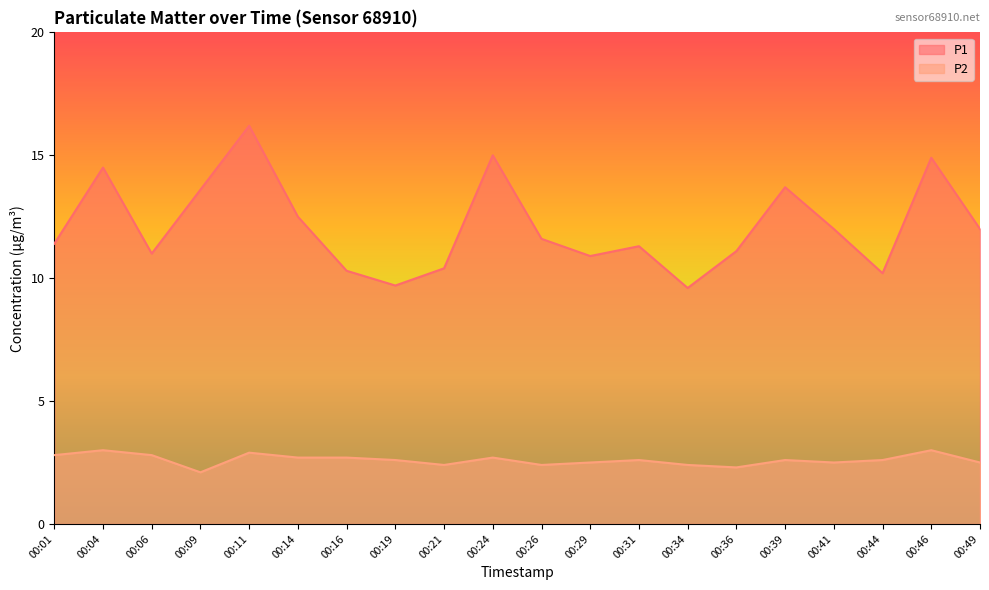

Reading left to right, transcribe all the data shown in this chart.

P1: 11.4	14.5	11.0	13.6	16.2	12.5	10.3	9.7	10.4	15.0	11.6	10.9	11.3	9.6	11.1	13.7	12.0	10.2	14.9	12.0
P2: 2.8	3.0	2.8	2.1	2.9	2.7	2.7	2.6	2.4	2.7	2.4	2.5	2.6	2.4	2.3	2.6	2.5	2.6	3.0	2.5